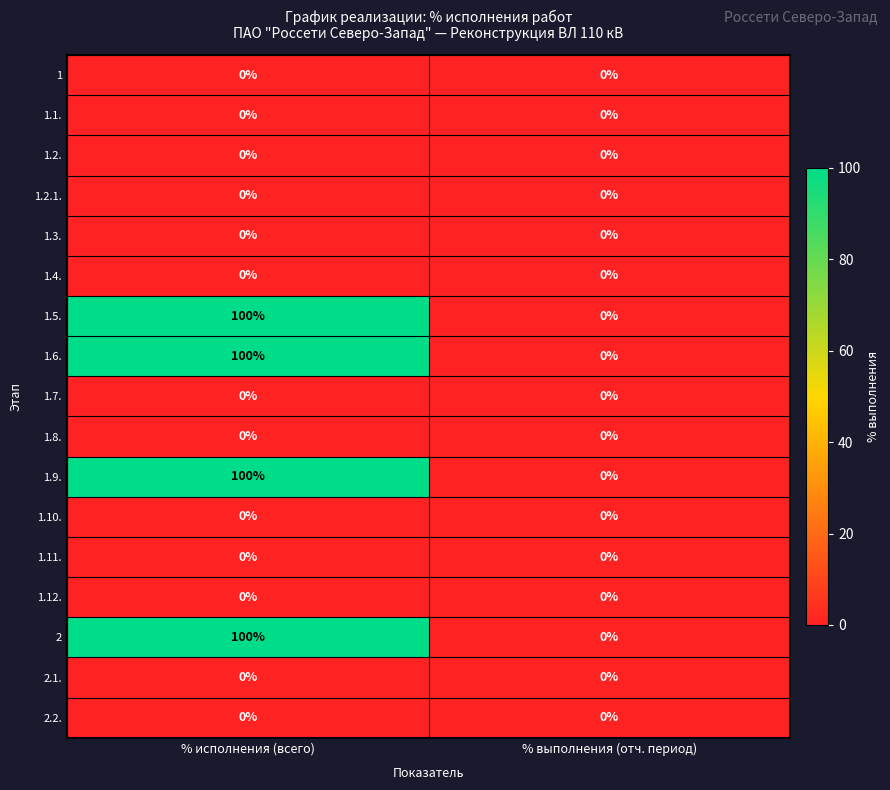

At which category does the chart reach its peak across all series?

% исполнения (всего)